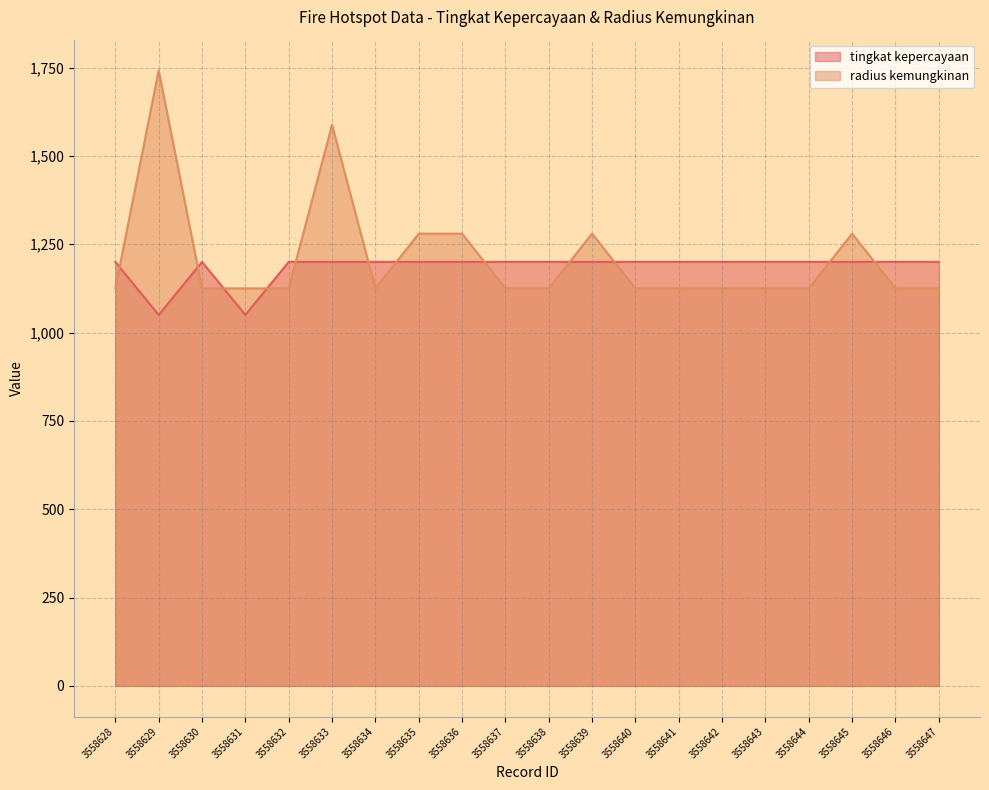

At which label is tingkat kepercayaan closest to 1125?

3558628